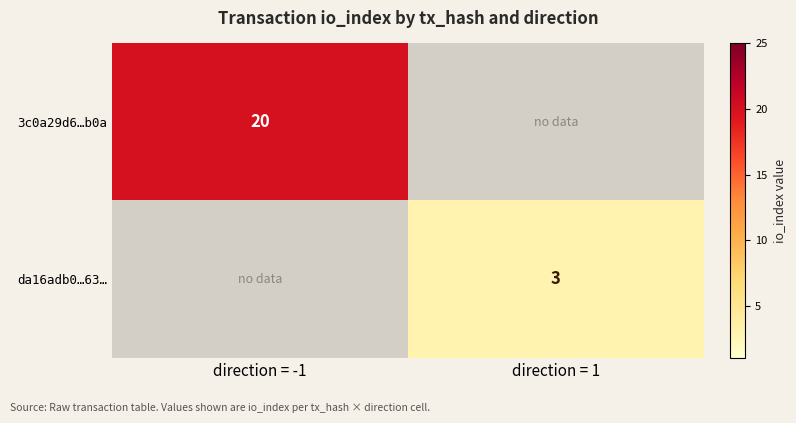

The value of da16adb0…63… at direction = 1 is 3. True or false?

True